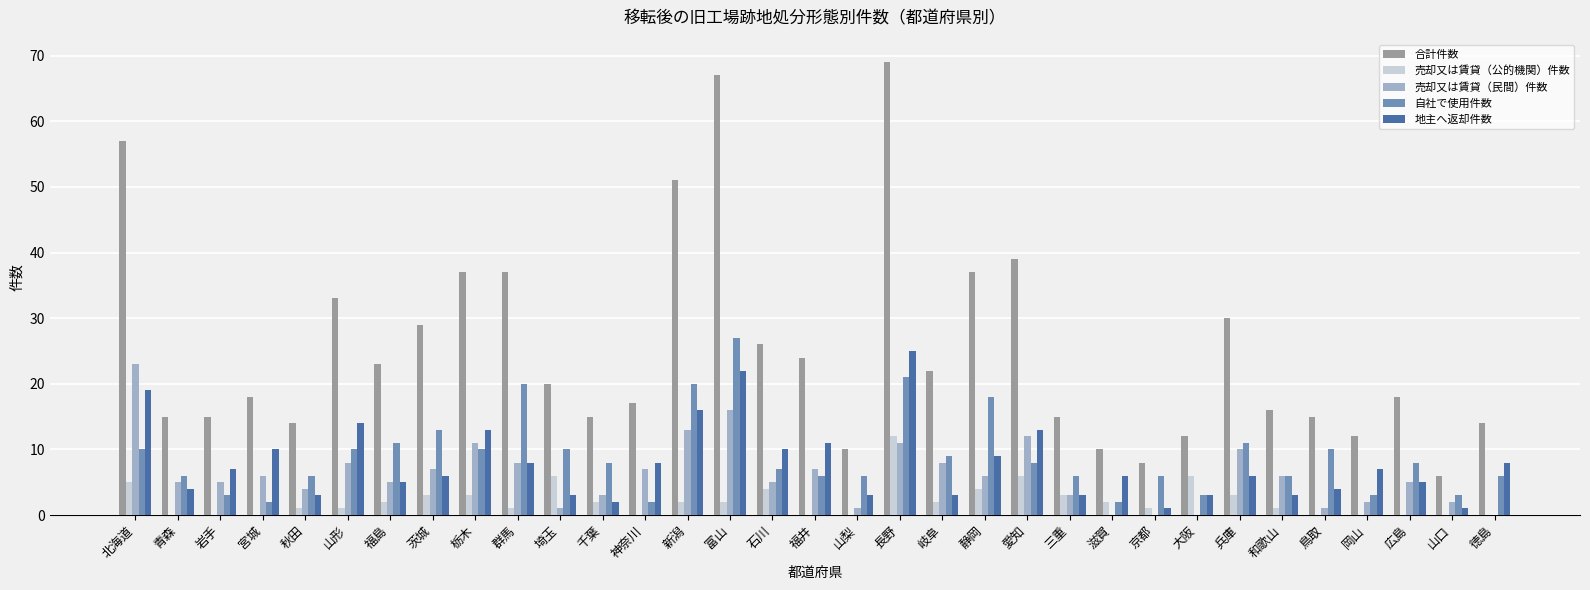

The 売却又は賃貸（民間）件数 series shows 8 at 岐阜. True or false?

True